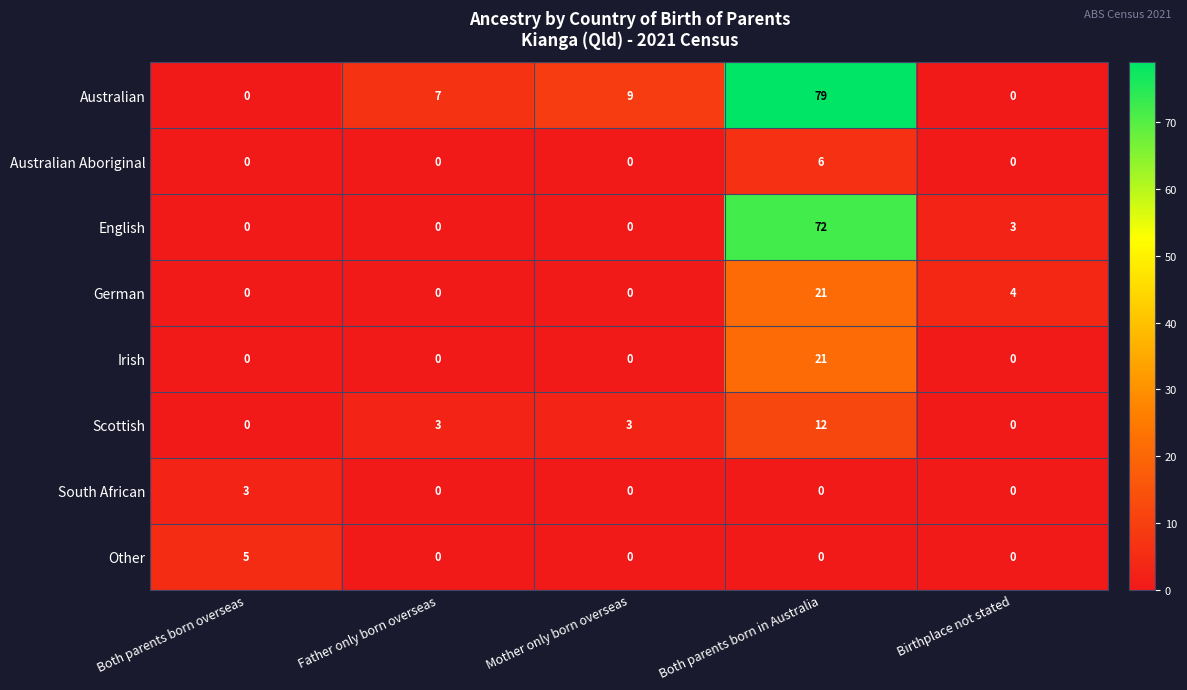

What is the difference between the South African values at Birthplace not stated and Both parents born overseas?

3